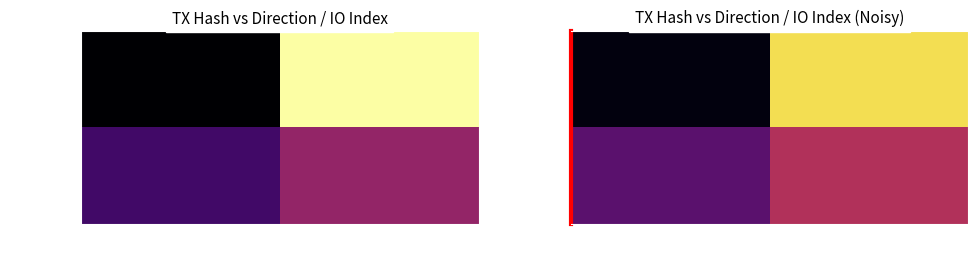

Is it true that c6b7ddd4... equals 0.3 at io_index?

False